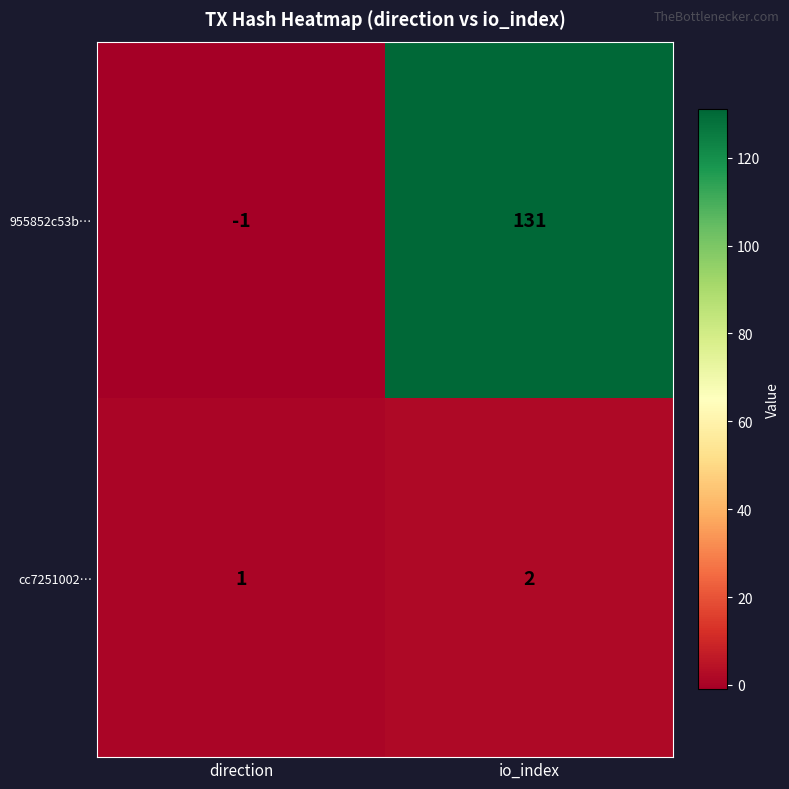

True or false: 955852c53b… has a value of 0 at direction.

False